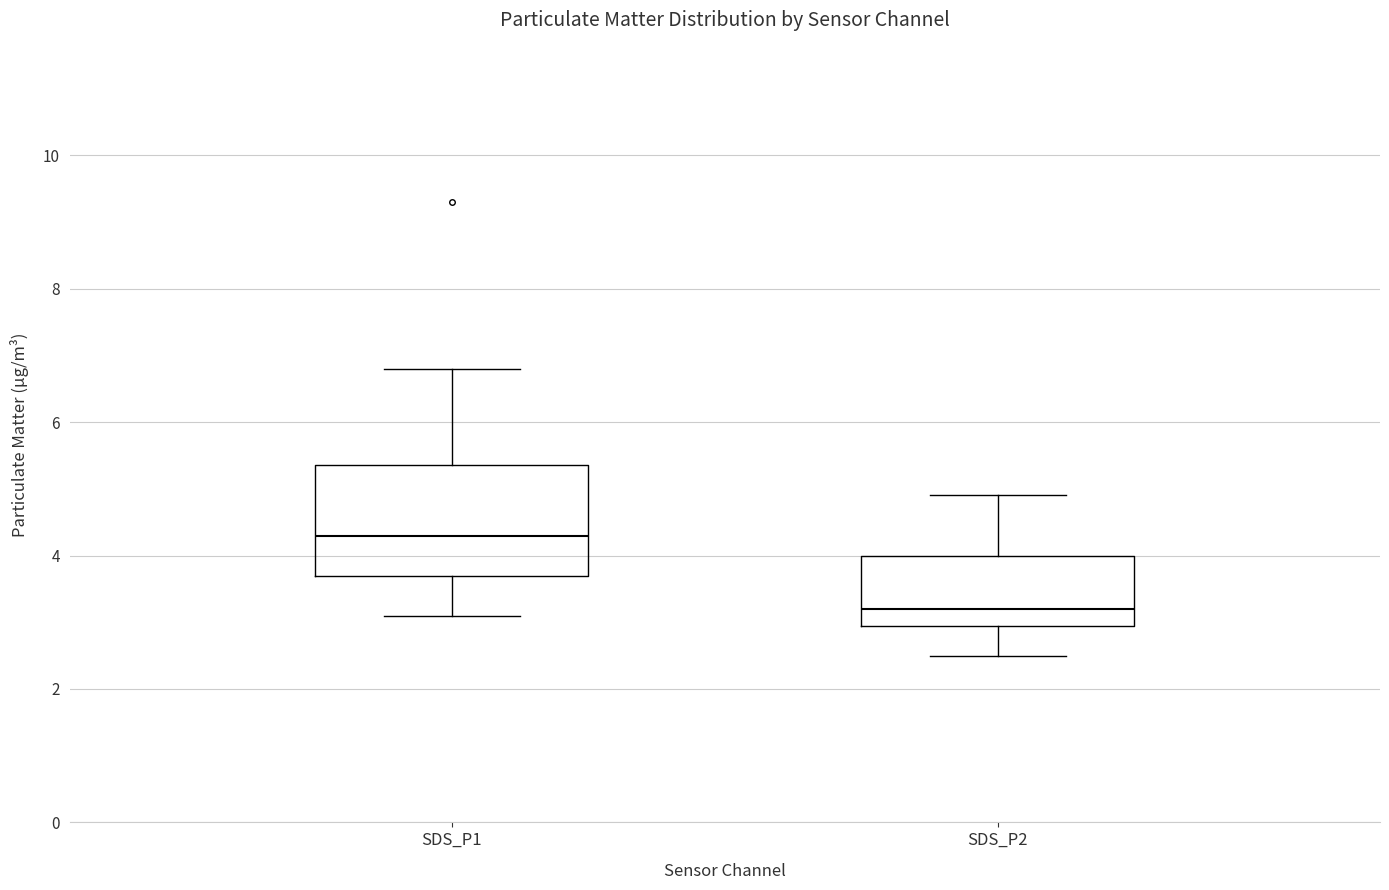

Comparing the boxes themselves (not the whiskers), which one is the tallest?

SDS_P1